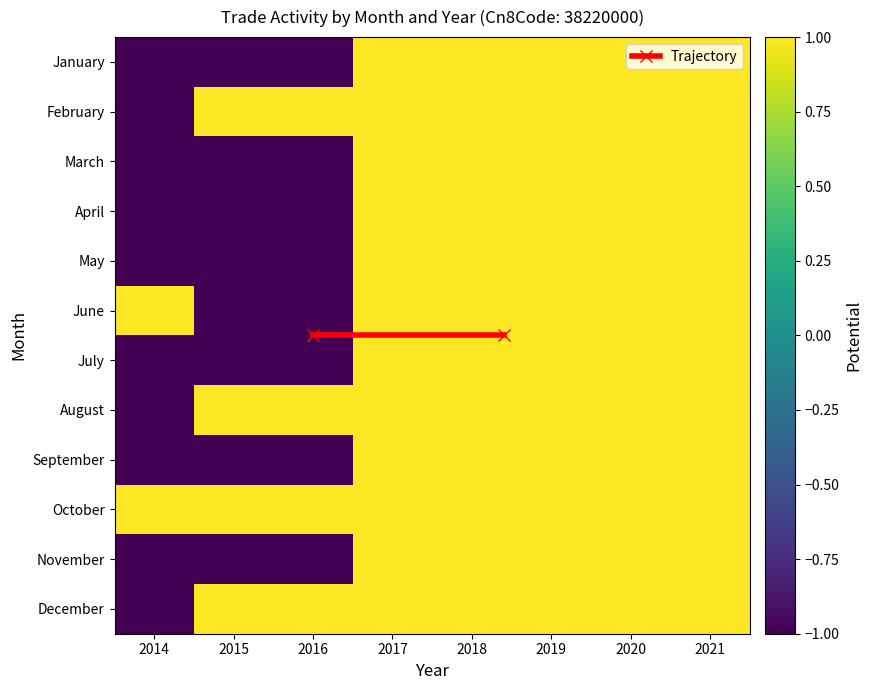

At which label does January reach its minimum?

2014